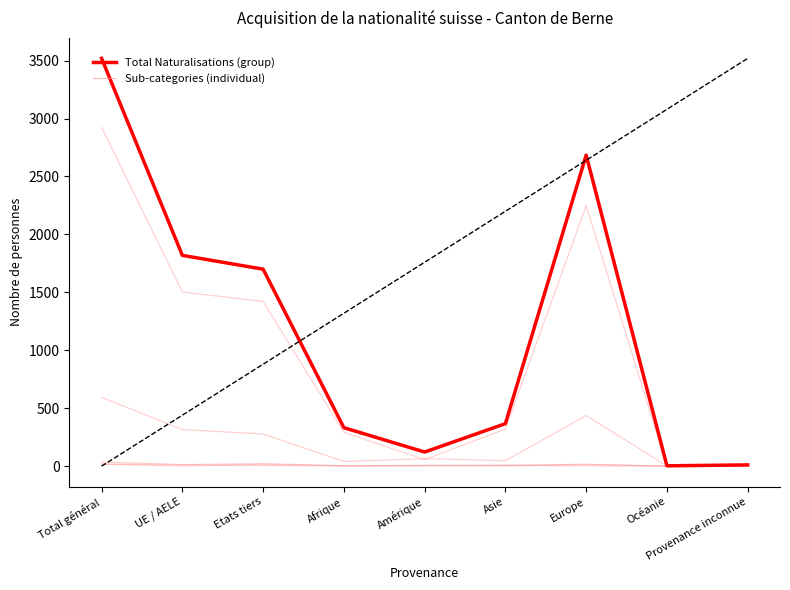

Where does the Naturalisations facilitées series first go above 65?

Total général